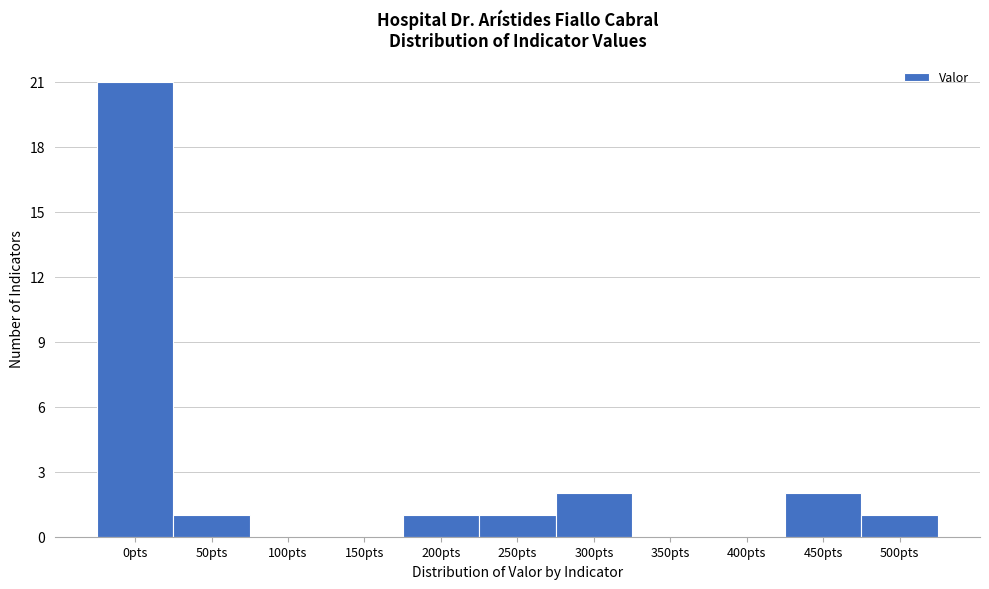

Reading left to right, what are all the values shown in this chart?

0pts=21	50pts=1	100pts=0	150pts=0	200pts=1	250pts=1	300pts=2	350pts=0	400pts=0	450pts=2	500pts=1